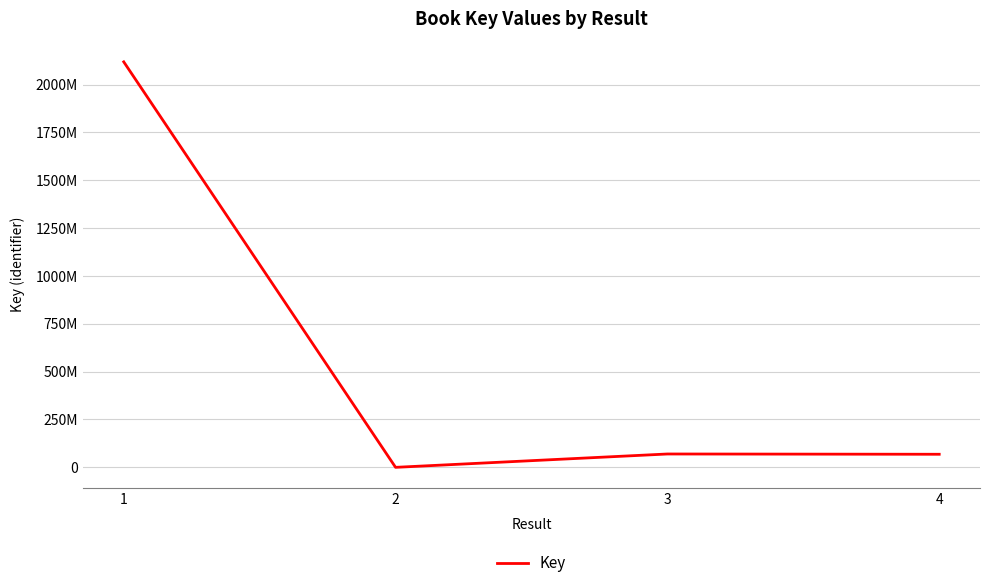

Does the chart display data point markers on the line(s)?

No